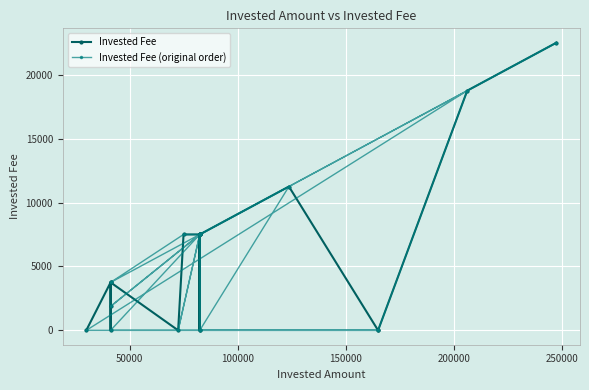

What is the difference between the second highest and minimum values in the Invested Fee (original order) series?

18750